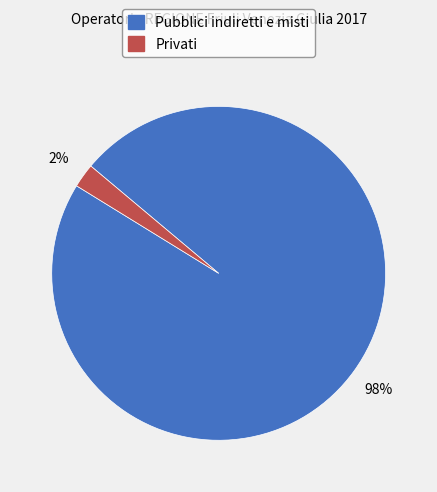

Which slice is the largest?

Pubblici indiretti e misti